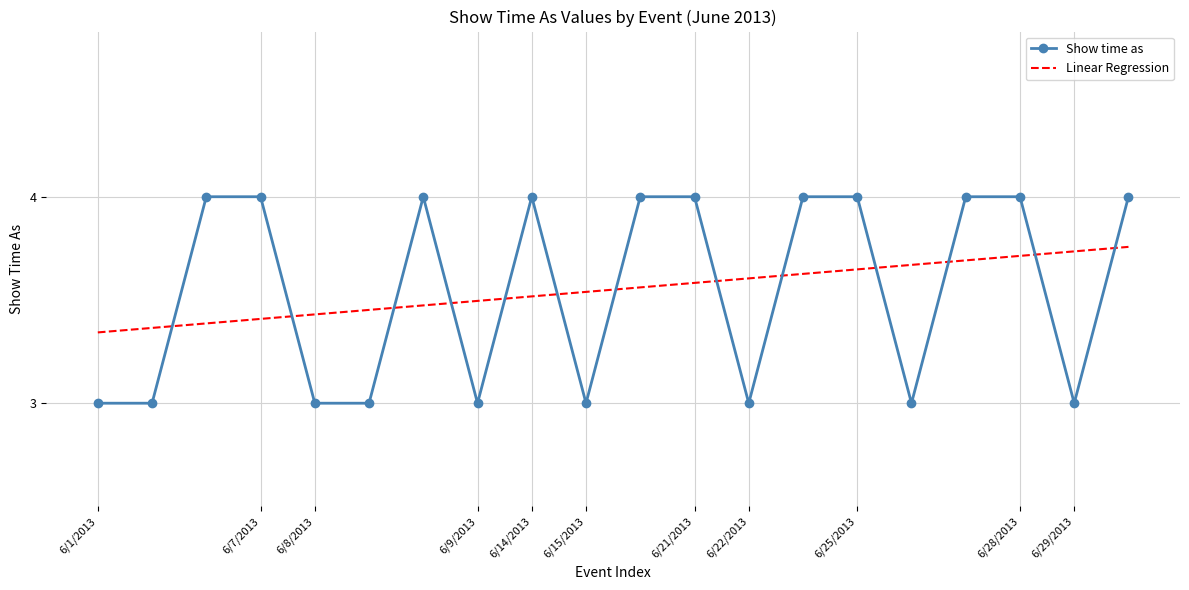

How many points are lower than both their immediate neighbors (excluding endpoints)?

5